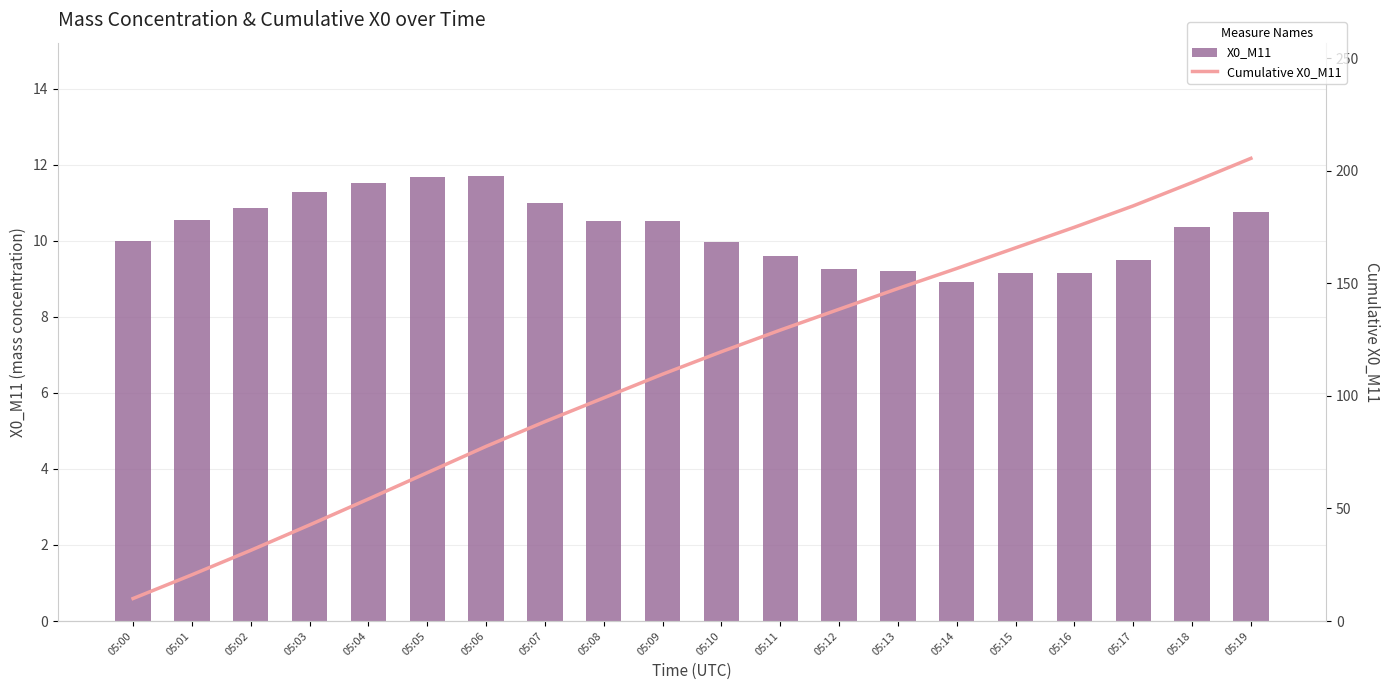

Reading left to right, extract all data points from this chart.

X0_M11: 05:00=10.0	05:01=10.5	05:02=10.8	05:03=11.3	05:04=11.5	05:05=11.7	05:06=11.7	05:07=11.0	05:08=10.5	05:09=10.5	05:10=10.0	05:11=9.6	05:12=9.2	05:13=9.2	05:14=8.9	05:15=9.2	05:16=9.1	05:17=9.5	05:18=10.3	05:19=10.8
Cumulative X0_M11: 05:00=10.0	05:01=20.5	05:02=31.4	05:03=42.7	05:04=54.2	05:05=65.9	05:06=77.6	05:07=88.6	05:08=99.1	05:09=109.6	05:10=119.6	05:11=129.2	05:12=138.4	05:13=147.7	05:14=156.6	05:15=165.7	05:16=174.9	05:17=184.4	05:18=194.7	05:19=205.5